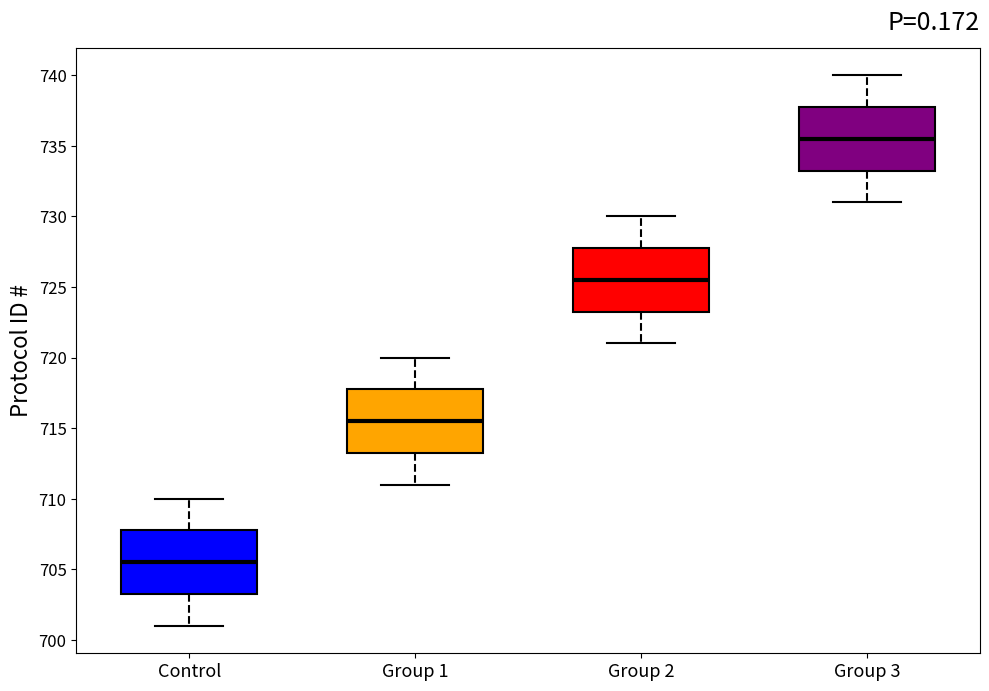

Reading left to right, transcribe this box plot: for each box, give where its median line is, the range the box spans, and where its two whiskers end, as read against the y-axis. The values are not printed on the chart, so give them approximately, as read against the axis.

Control: median 705.5, box 703.5 to 708.0, whiskers 701.0 to 710.0
Group 1: median 715.5, box 713.5 to 718.0, whiskers 711.0 to 720.0
Group 2: median 725.5, box 723.5 to 728.0, whiskers 721.0 to 730.0
Group 3: median 735.5, box 733.5 to 738.0, whiskers 731.0 to 740.0